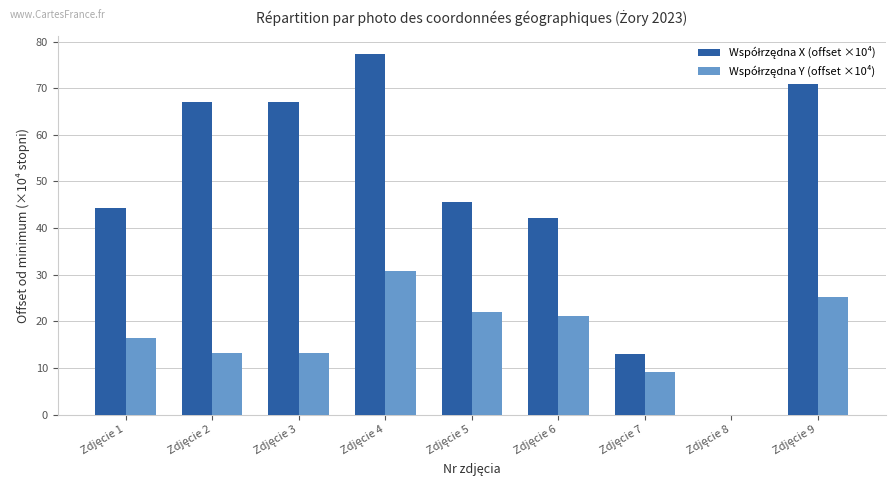

Between Zdjęcie 2 and Zdjęcie 8, which is larger?

Zdjęcie 2